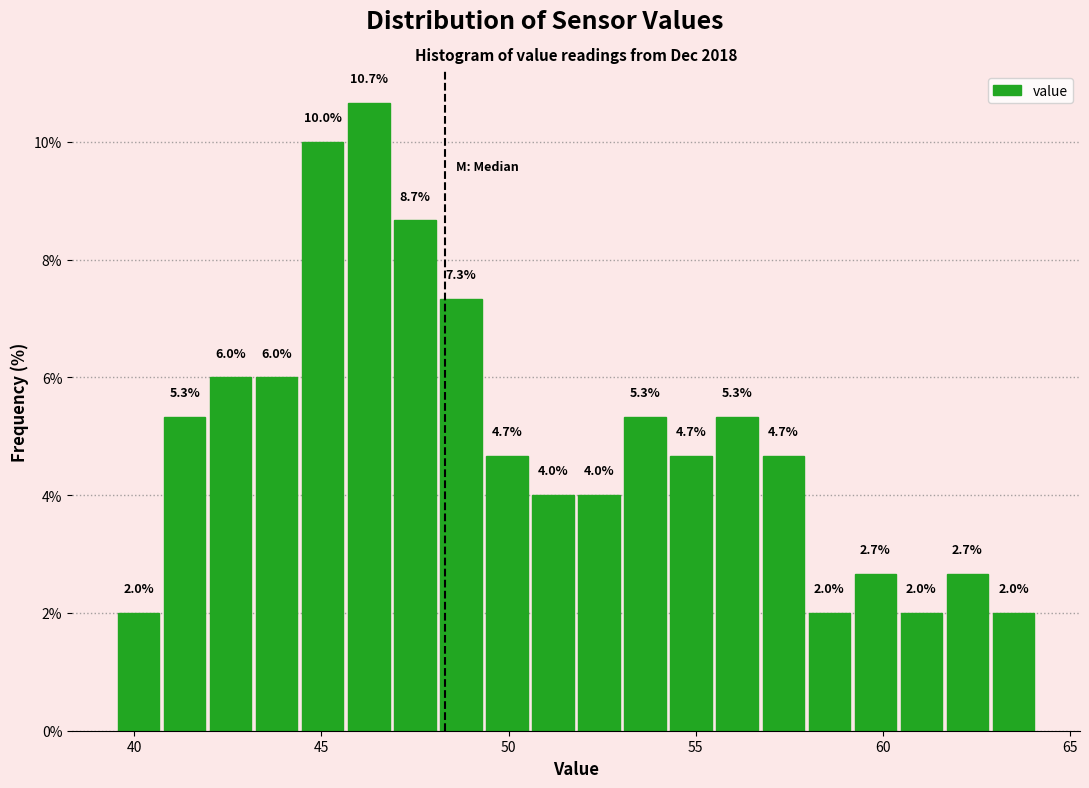

Read against the x-axis, roughly where is the centre of the tallest bar?

46.5